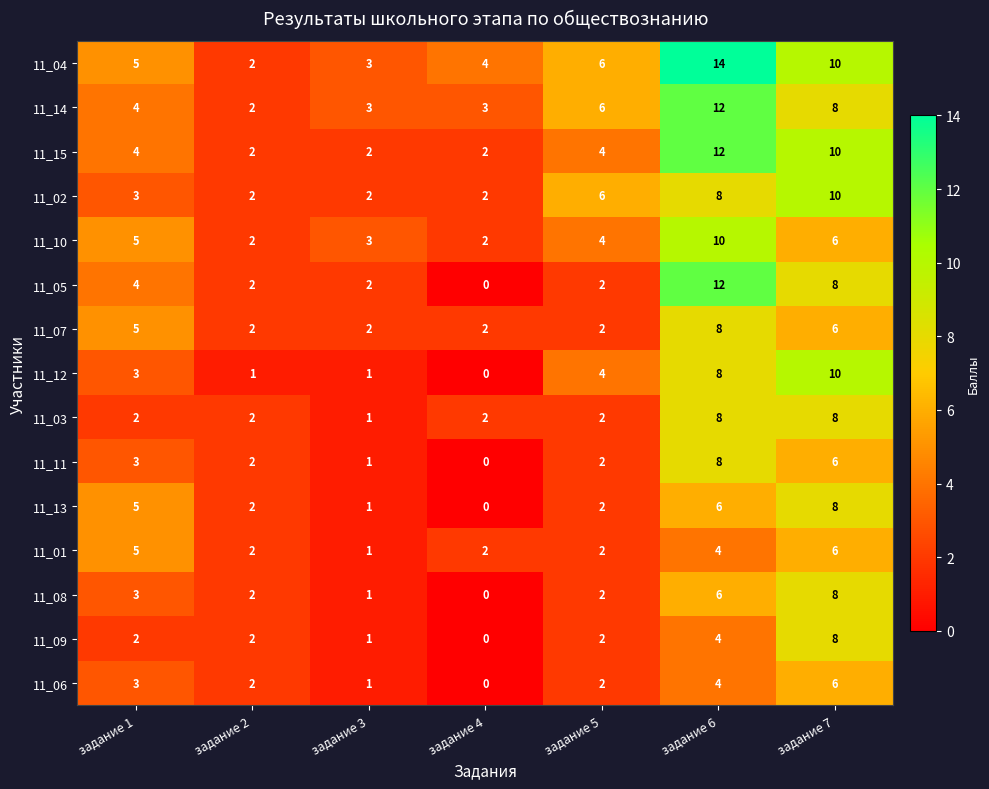

Which series has the largest total across all categories?

11_04